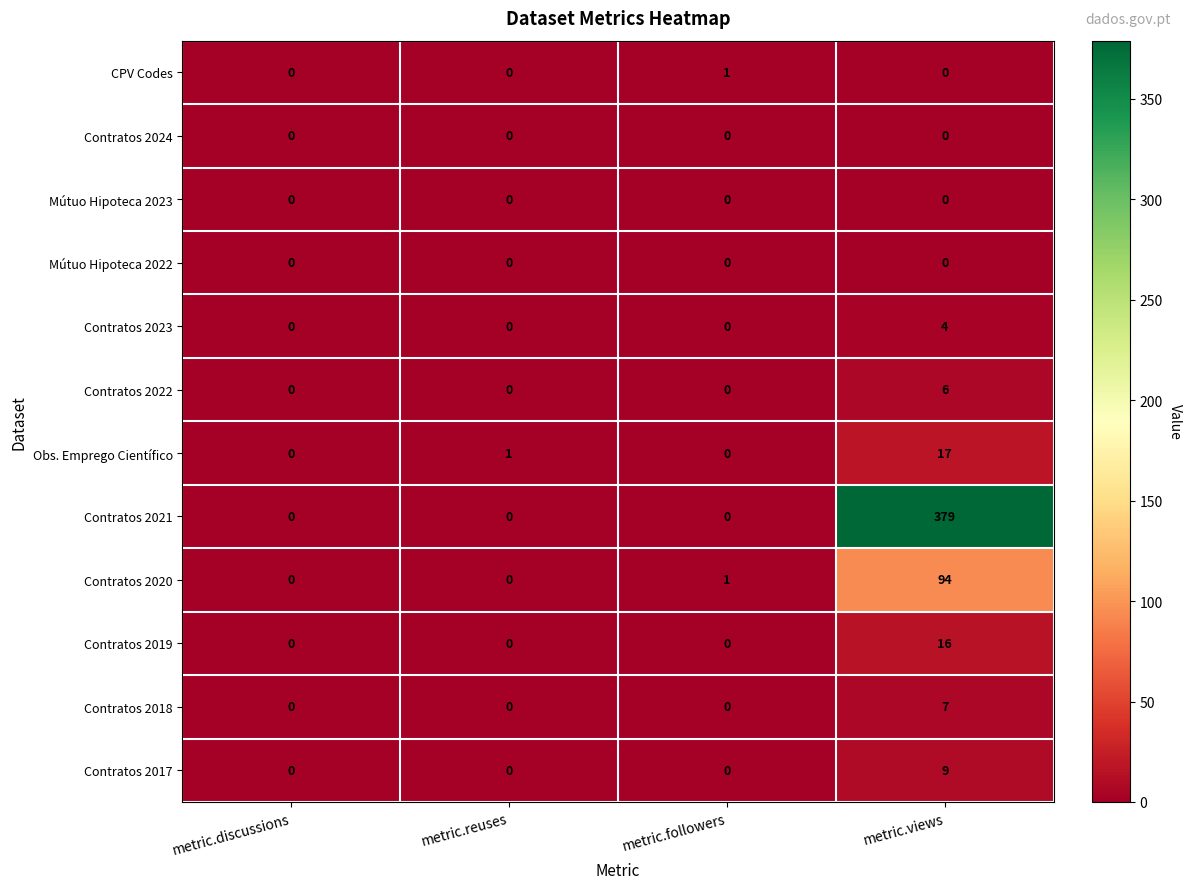

Which series has the largest range (max minus min)?

Contratos 2021